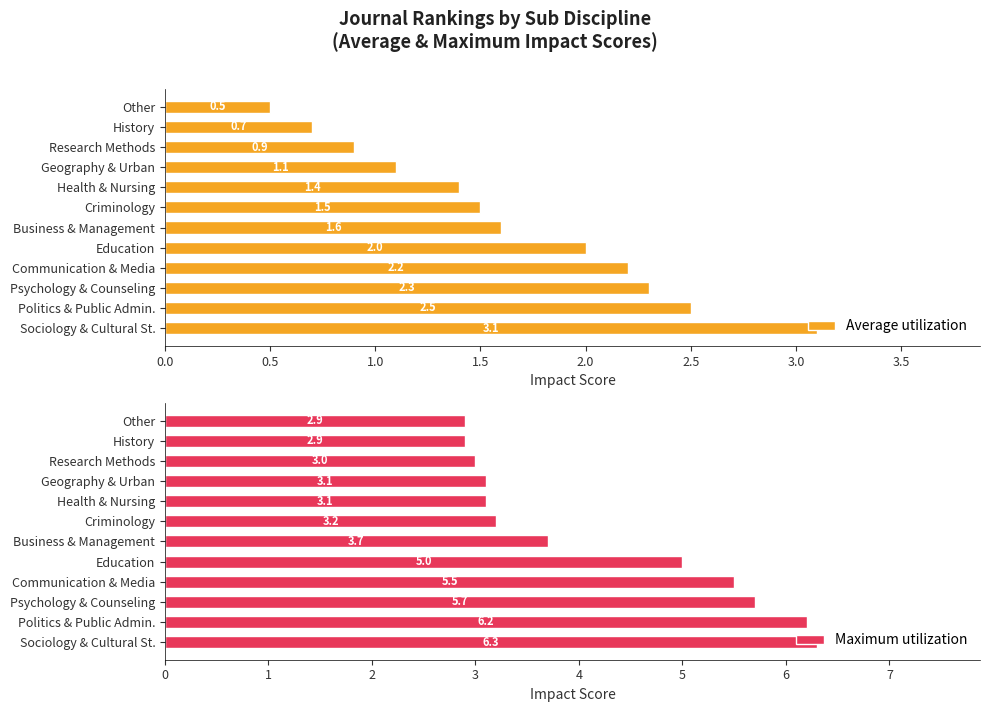

Count the number of data series in this chart.

2